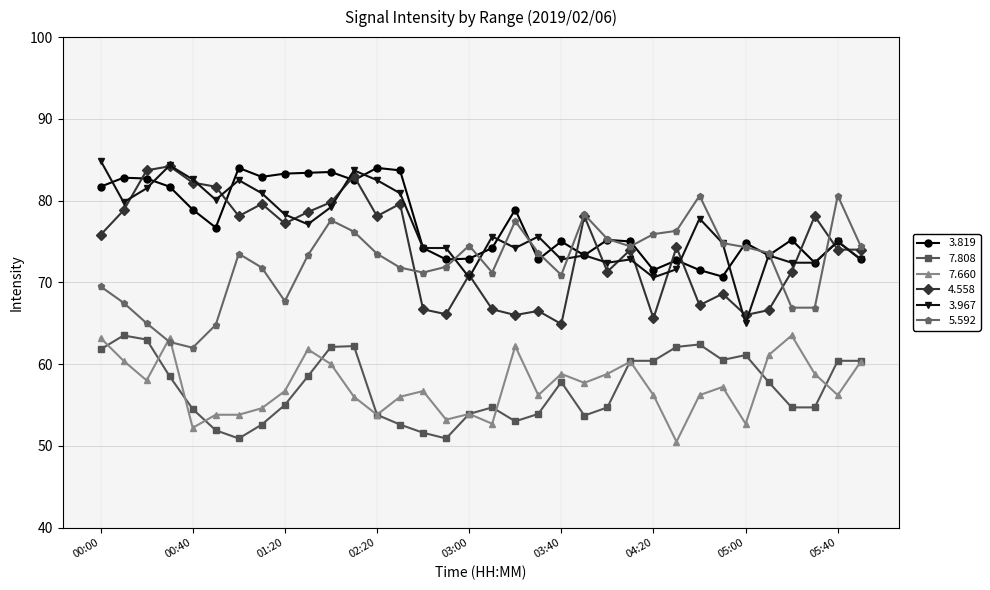

What is the maximum value shown in the chart?

84.9